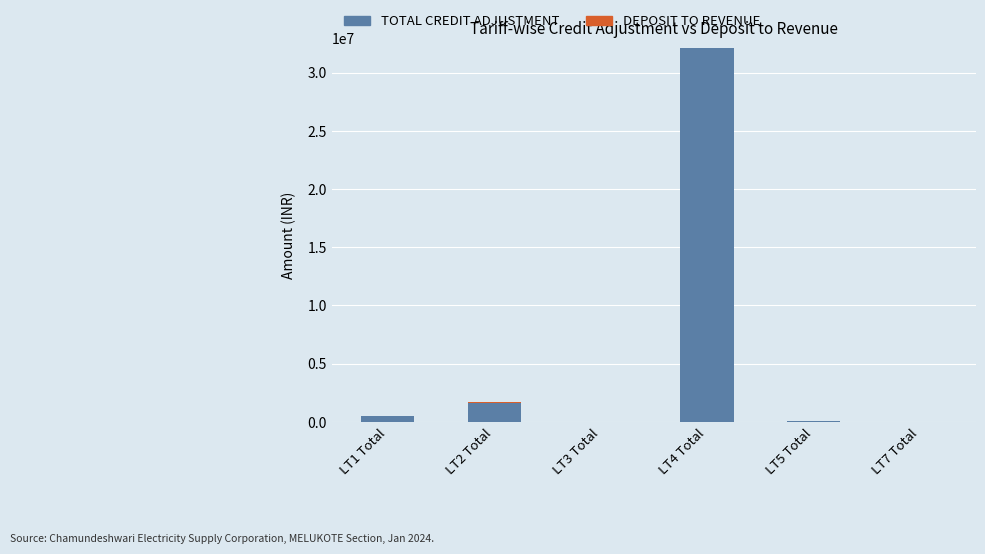

Where is TOTAL CREDIT ADJUSTMENT nearest to the value 16059033?

LT2 Total